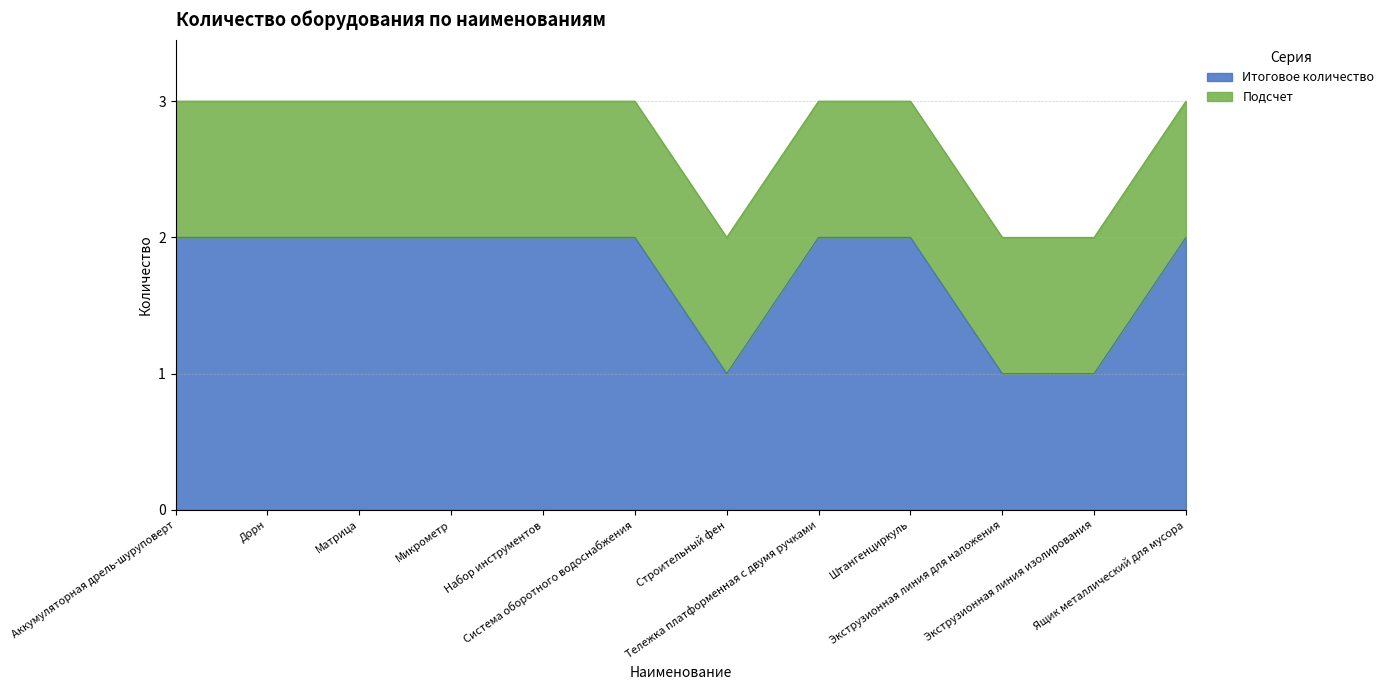

Does the chart display data point markers on the line(s)?

No